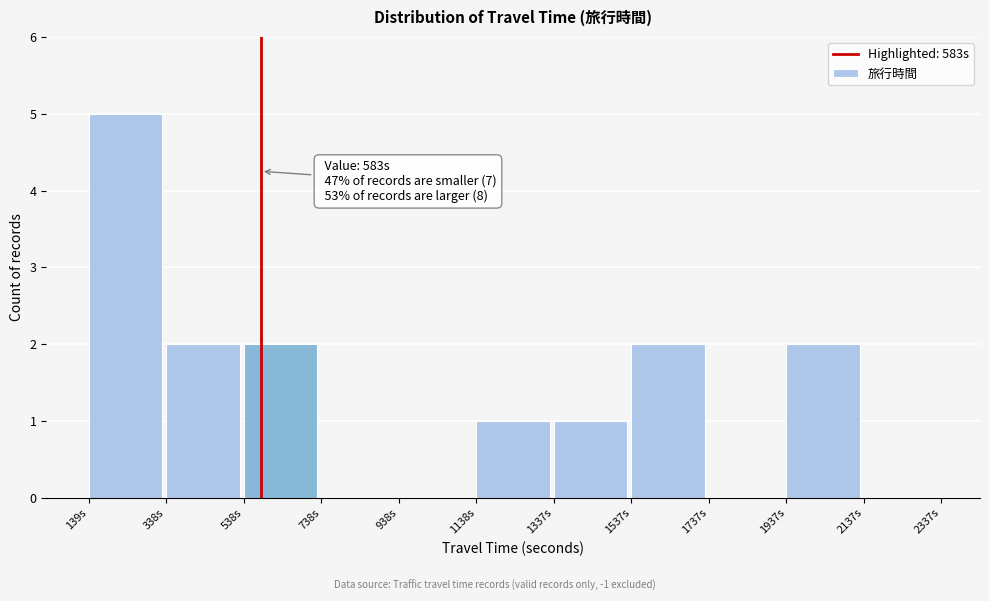

Which range on the x-axis has the tallest bar?

140 to 340